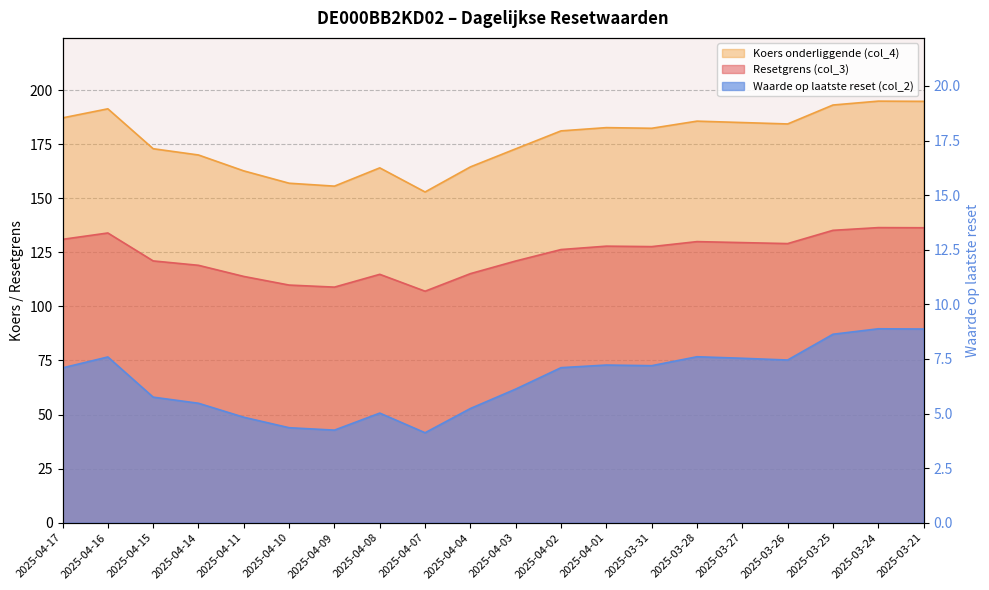

Which series has the largest total across all categories?

Koers onderliggende (col_4)